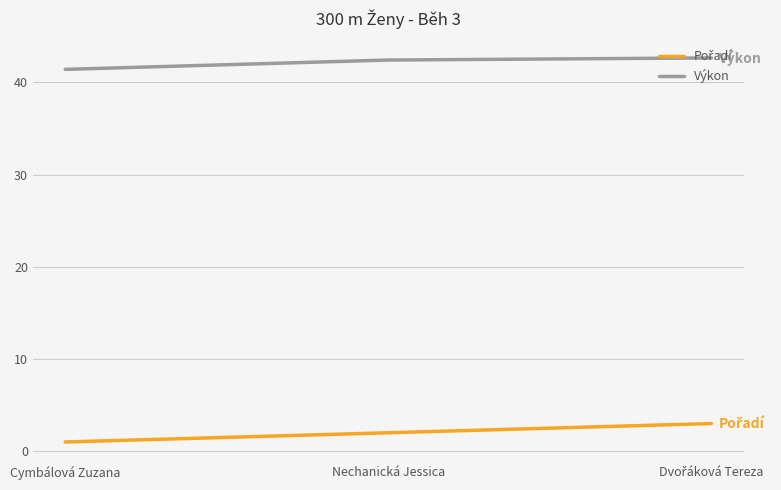

What position from the right is Nechanická Jessica?

2